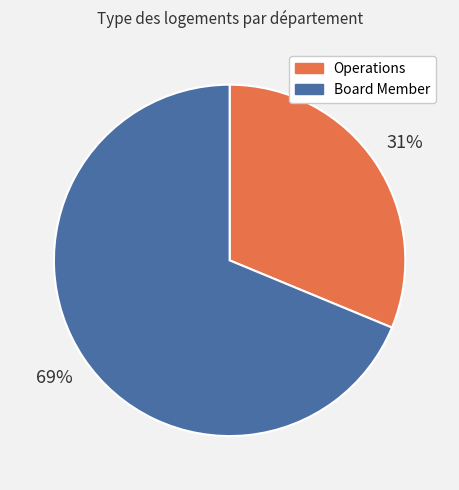

Which has a higher value, Operations or Board Member?

Board Member